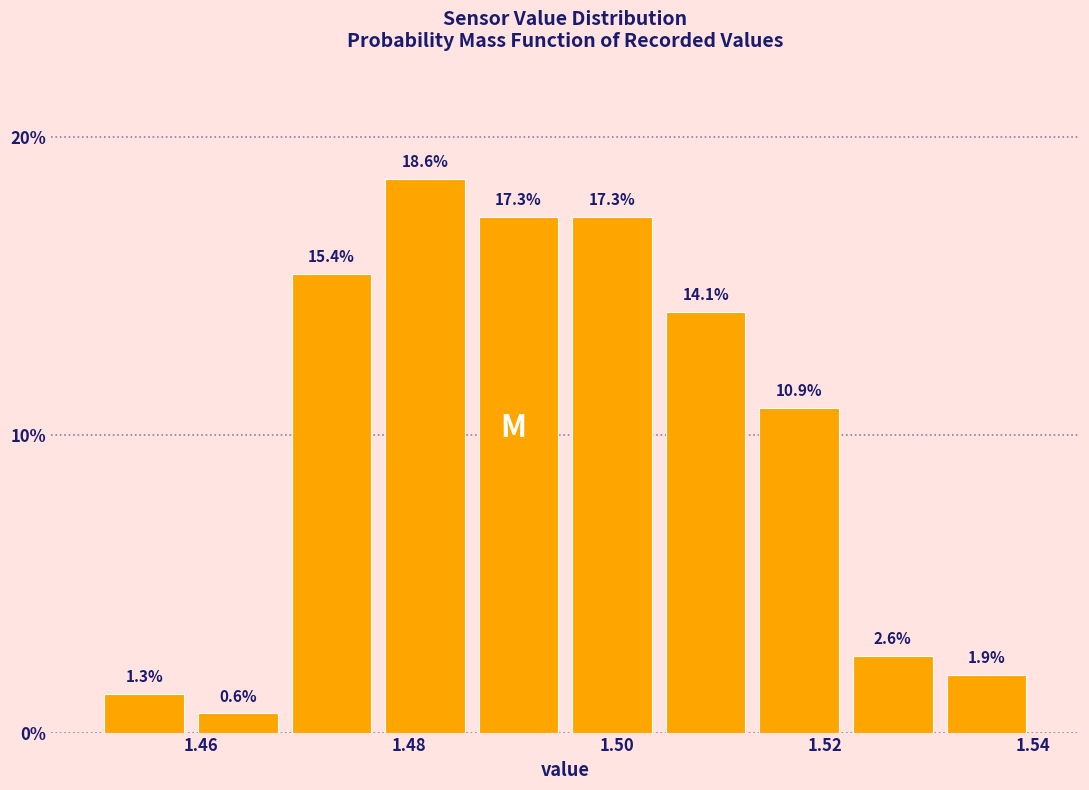

Reading left to right, transcribe this chart: for each bar, give the range it covers on the x-axis and its height. The bar edges are not printed on the chart, so give them approximately, as read against the axis.

1.450 to 1.459: 1.3
1.459 to 1.468: 0.6
1.468 to 1.477: 15.4
1.477 to 1.486: 18.6
1.486 to 1.495: 17.3
1.495 to 1.504: 17.3
1.504 to 1.513: 14.1
1.513 to 1.522: 10.9
1.522 to 1.531: 2.6
1.531 to 1.540: 1.9